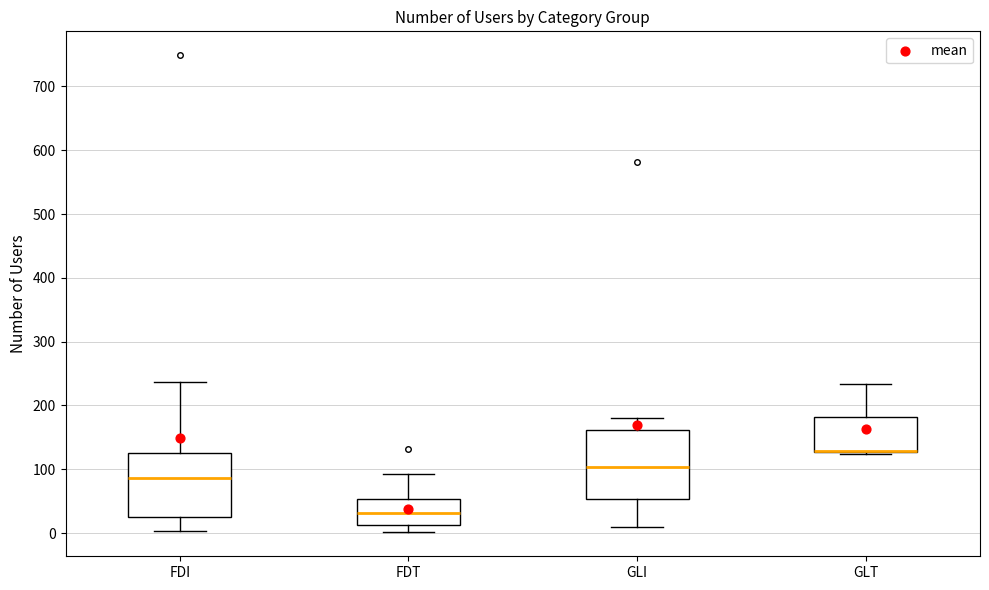

Reading left to right, read every box against the y-axis: the position of its median line, the range the box covers, and the ends of its whiskers. The values are not printed on the chart, so give them approximately, as read against the axis.

FDI: median 90, box 30 to 130, whiskers 0 to 240
FDT: median 30, box 10 to 50, whiskers 0 to 90
GLI: median 100, box 50 to 160, whiskers 10 to 180
GLT: median 130 (drawn on the box's lower edge), box 130 to 180, whiskers 120 to 230